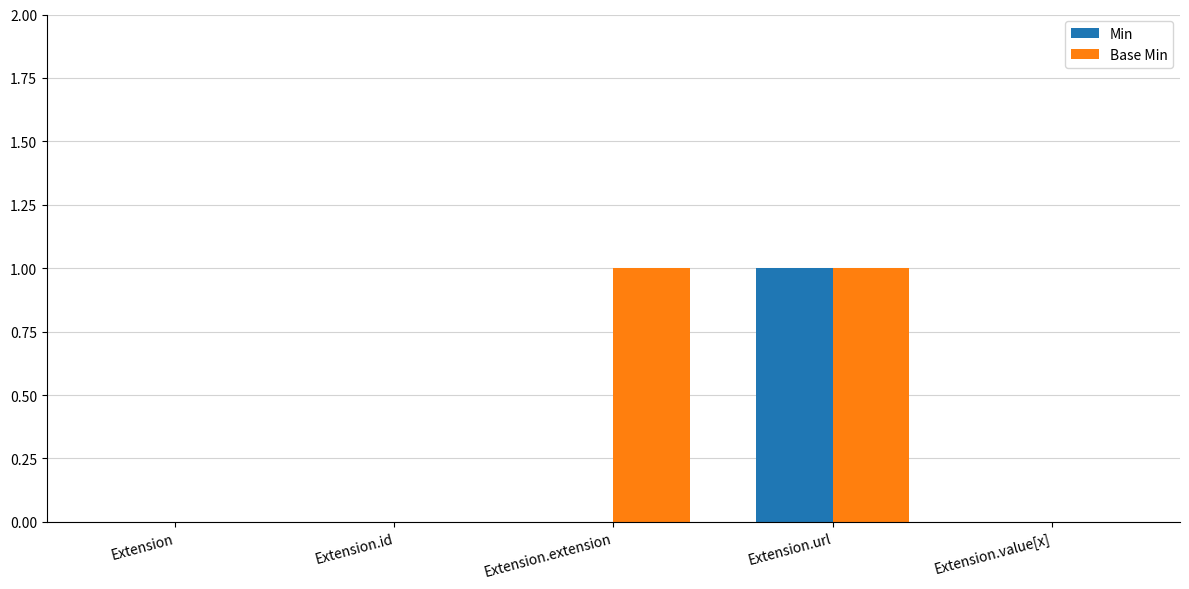

At which category is the sum across all series the highest?

Extension.url